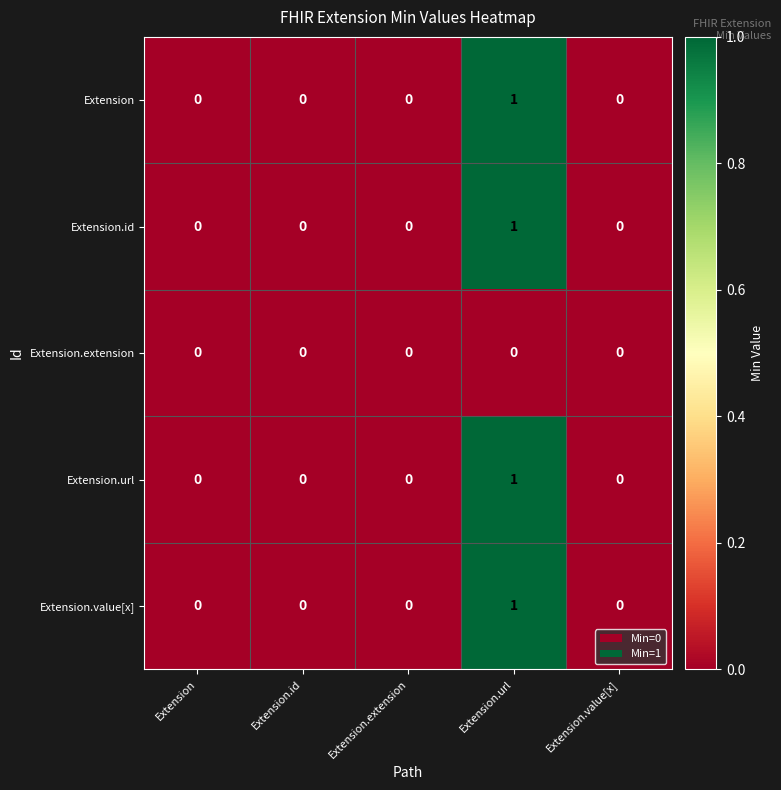

How many Extension.url values are between 0 and 1?

5